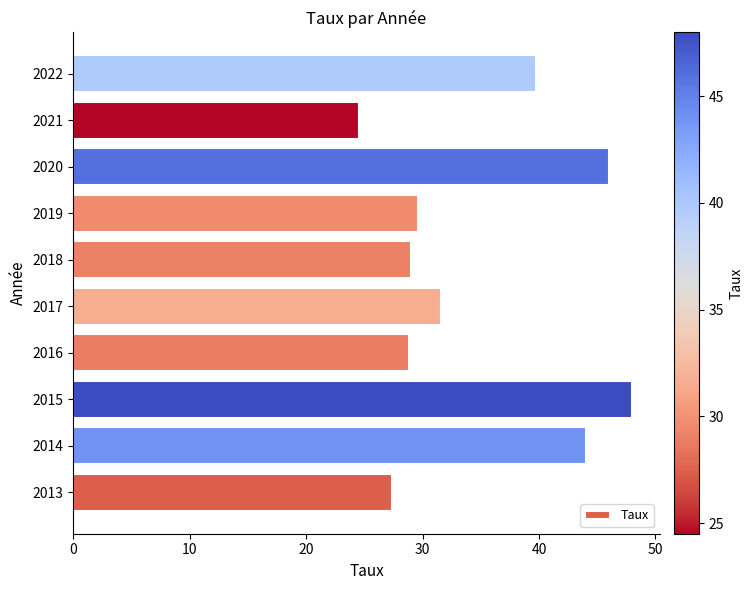

At which label is the value closest to 36?

2022